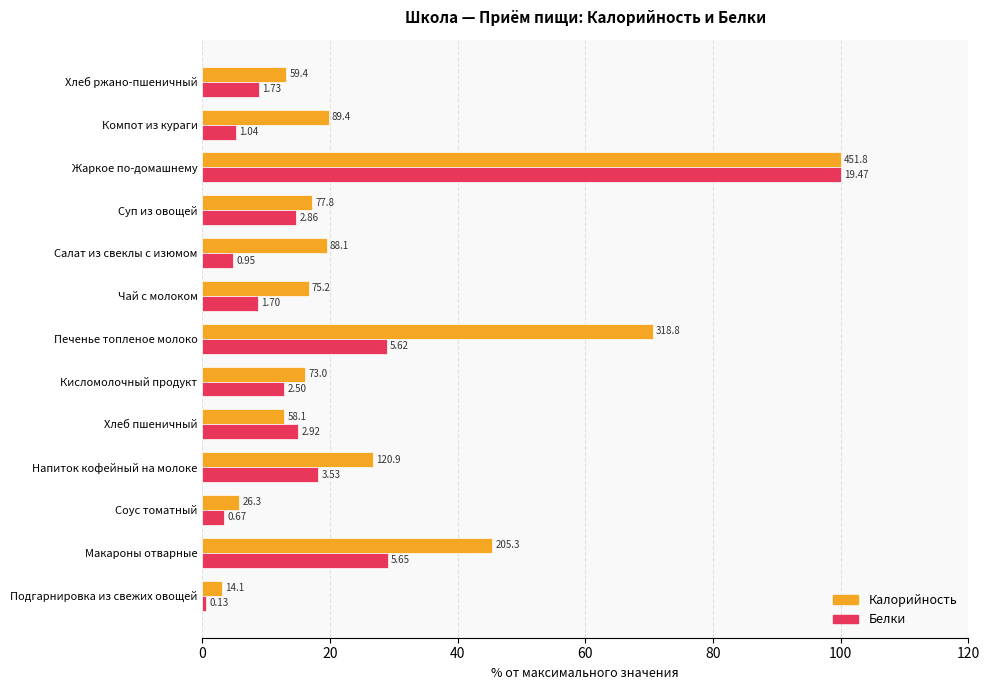

What are all the series names shown in the legend?

Калорийность, Белки